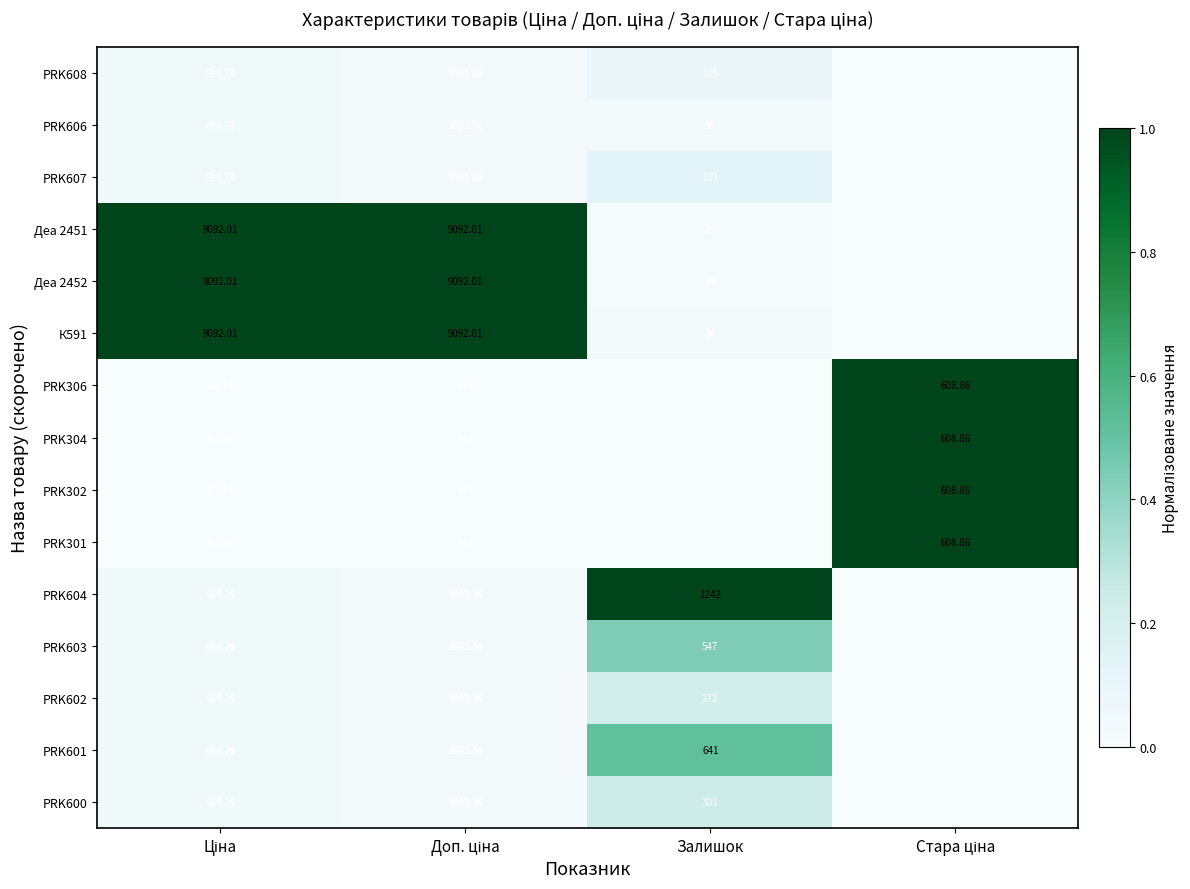

Which label corresponds to the largest value in the chart?

Ціна